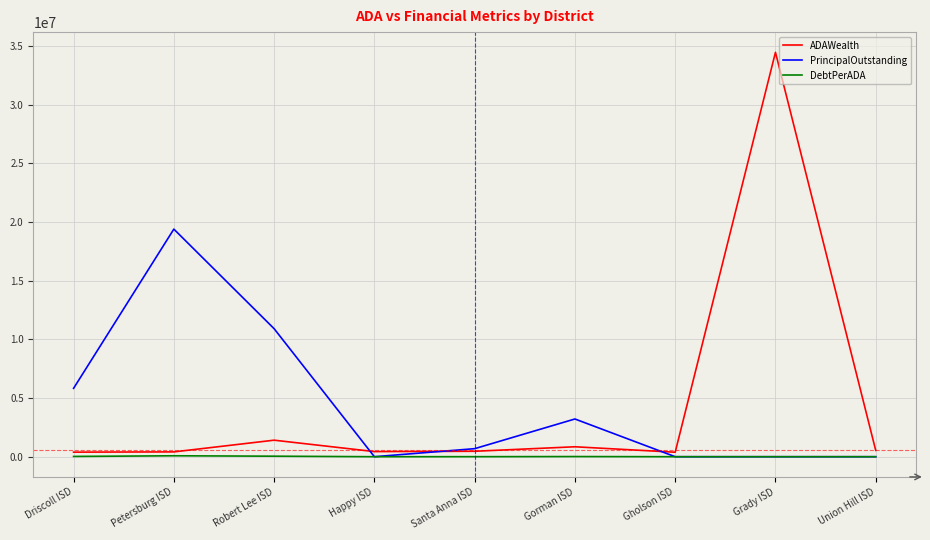

In PrincipalOutstanding, how many points are higher than both neighbors (excluding endpoints)?

2